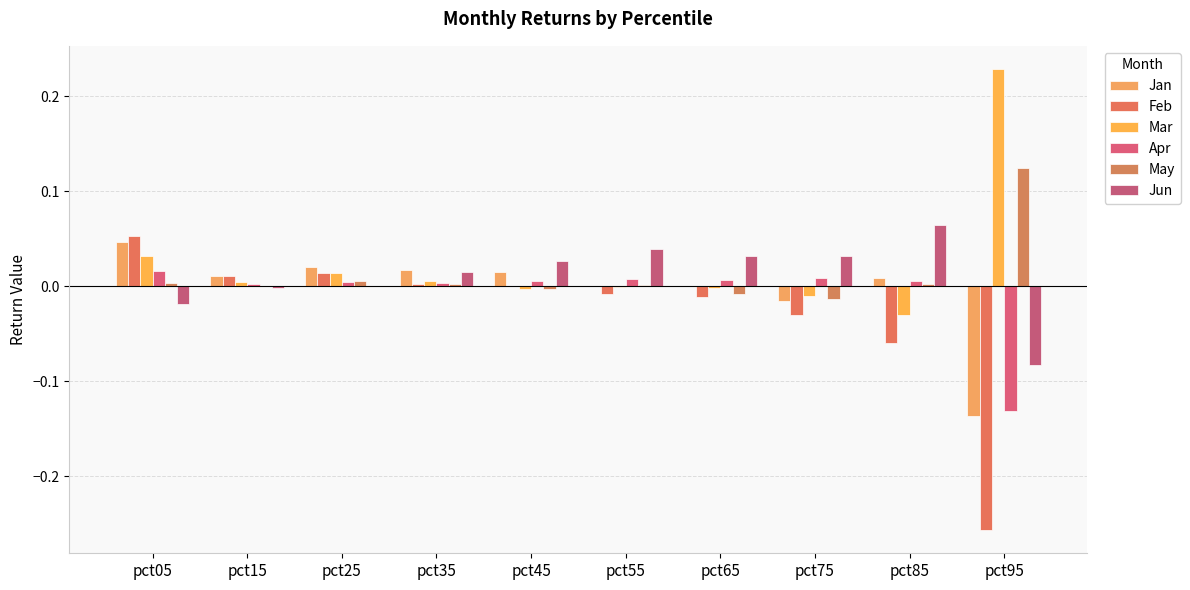

What are all the series names shown in the legend?

Jan, Feb, Mar, Apr, May, Jun